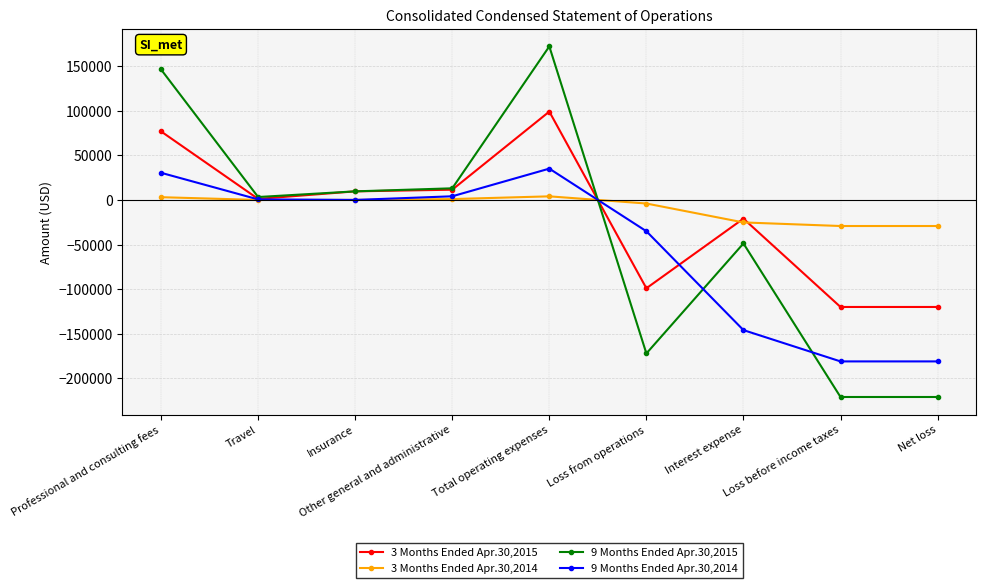

How many data points does each series have?

9